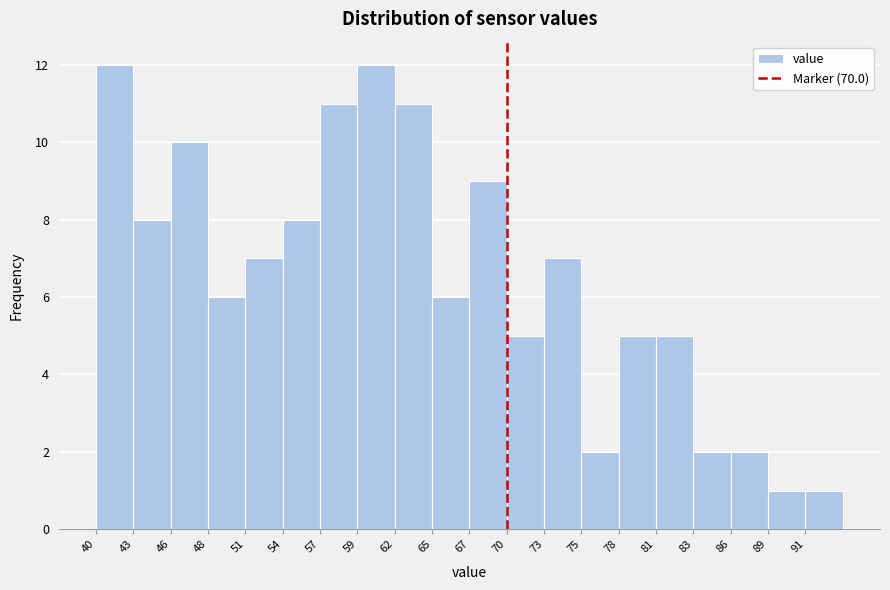

Reading left to right, transcribe this chart: for each bar, give the range it covers on the x-axis and its height. Neither the bar edges nor the heights are printed on the chart, so give them approximately, as read against the axes.

40.5 to 43.0: 12
43.0 to 46.0: 8
46.0 to 48.5: 10
48.5 to 51.0: 6
51.0 to 54.0: 7
54.0 to 56.5: 8
56.5 to 59.0: 11
59.0 to 62.0: 12
62.0 to 64.5: 11
64.5 to 67.5: 6
67.5 to 70.0: 9
70.0 to 72.5: 5
72.5 to 75.5: 7
75.5 to 78.0: 2
78.0 to 80.5: 5
80.5 to 83.5: 5
83.5 to 86.0: 2
86.0 to 89.0: 2
89.0 to 91.5: 1
91.5 to 94.0: 1